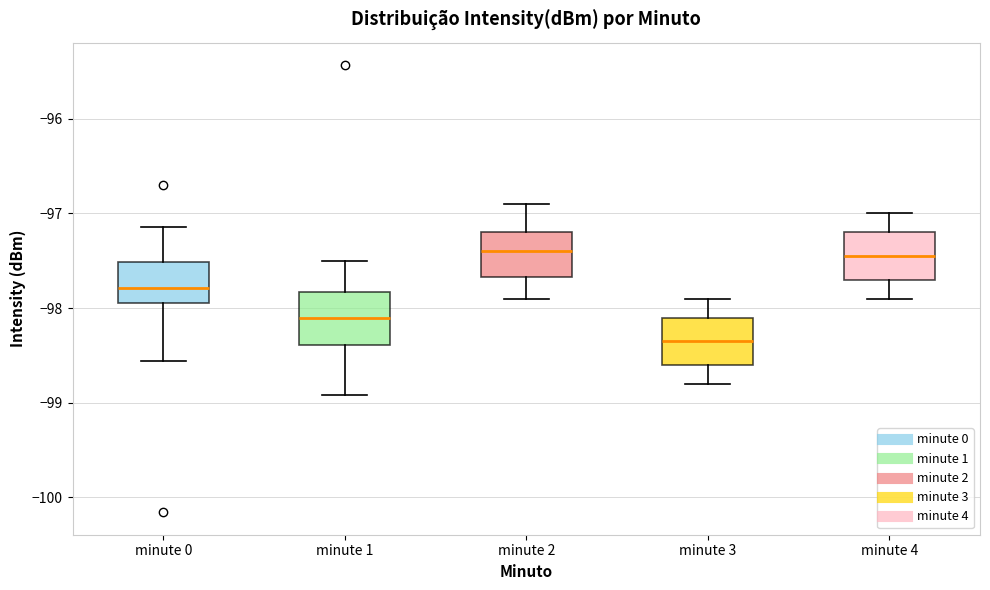

Reading left to right, read every box against the y-axis: the position of its median line, the range the box covers, and the ends of its whiskers. The values are not printed on the chart, so give them approximately, as read against the axis.

minute 0: median -97.8, box -97.9 to -97.5, whiskers -98.6 to -97.1
minute 1: median -98.1, box -98.4 to -97.8, whiskers -98.9 to -97.5
minute 2: median -97.4, box -97.7 to -97.2, whiskers -97.9 to -96.9
minute 3: median -98.3, box -98.6 to -98.1, whiskers -98.8 to -97.9
minute 4: median -97.4, box -97.7 to -97.2, whiskers -97.9 to -97.0